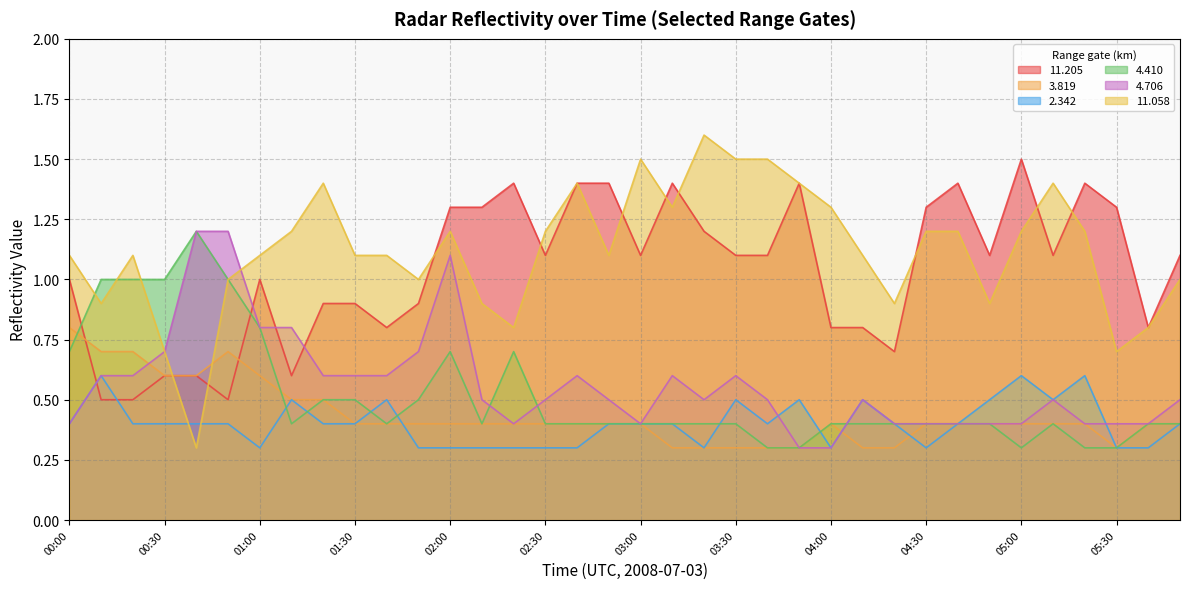

How many data points in  11.205 are less than 1?

14